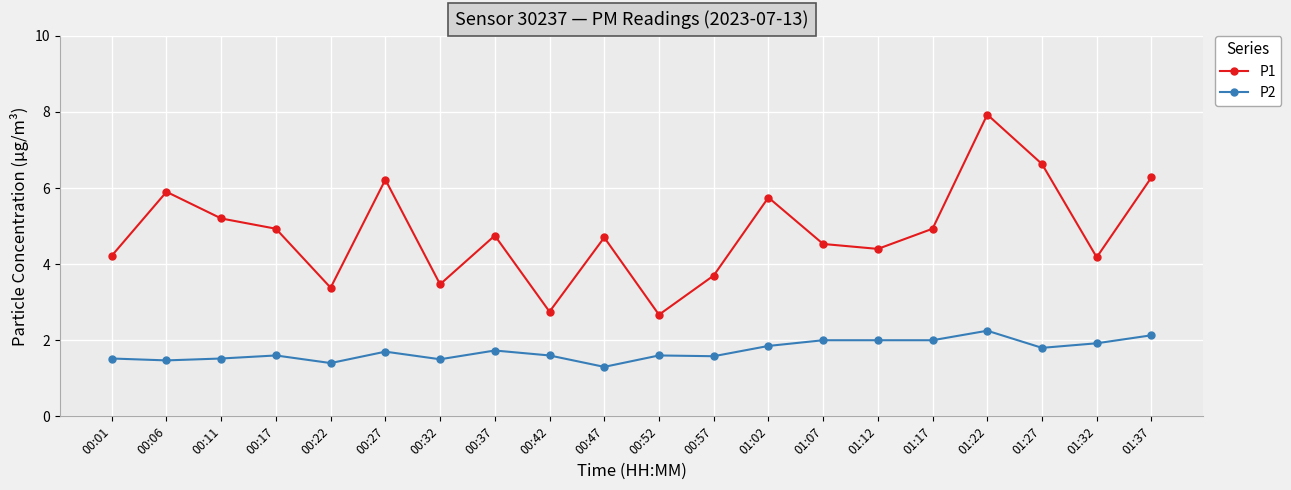

Rank the series at 00:52 from highest to lowest value.

P1, P2